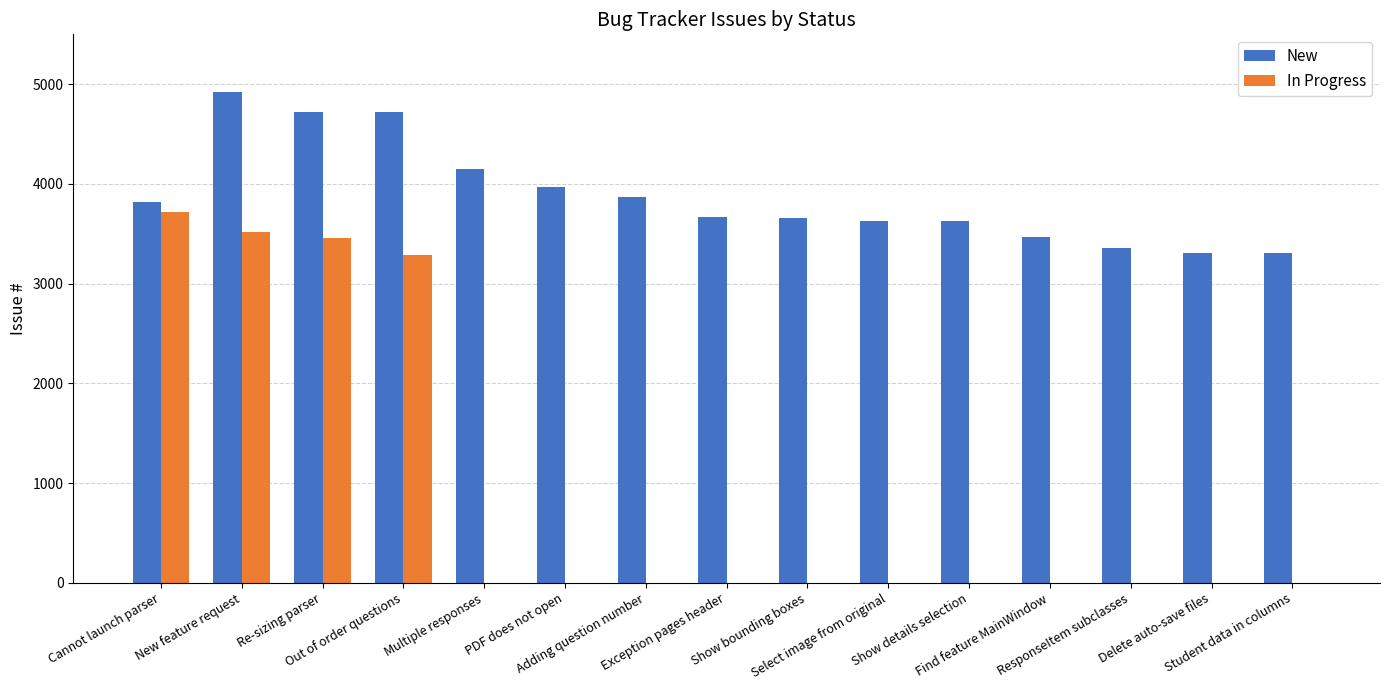

Which series has the largest total across all categories?

New